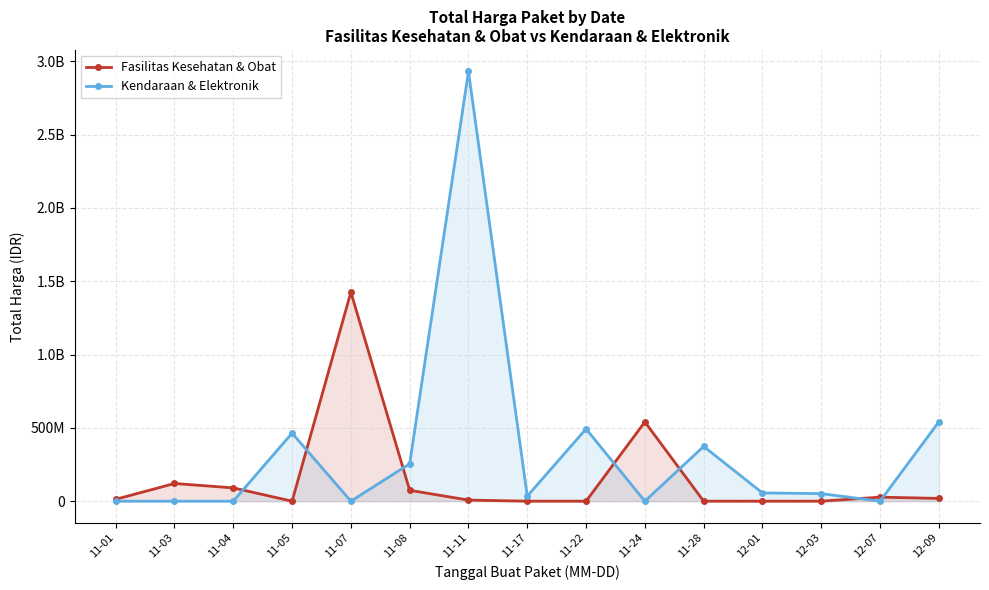

True or false: Fasilitas Kesehatan & Obat has a value of 17948288 at 12-07.

False